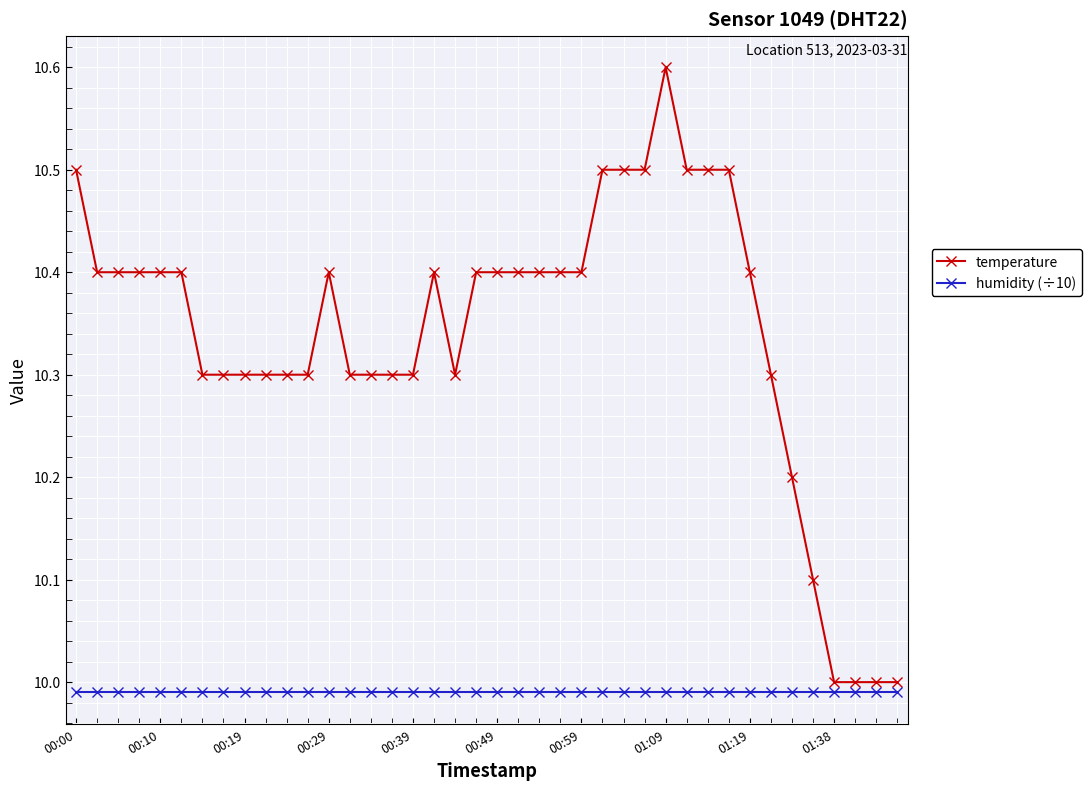

Which series has the widest spread of values?

temperature